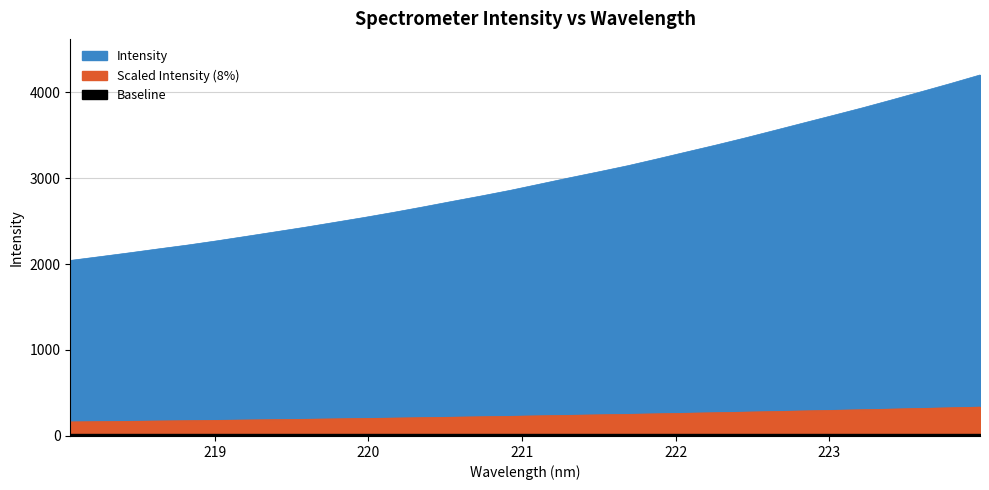

Which has a higher value, 218.2508 or 222.0721?

222.0721